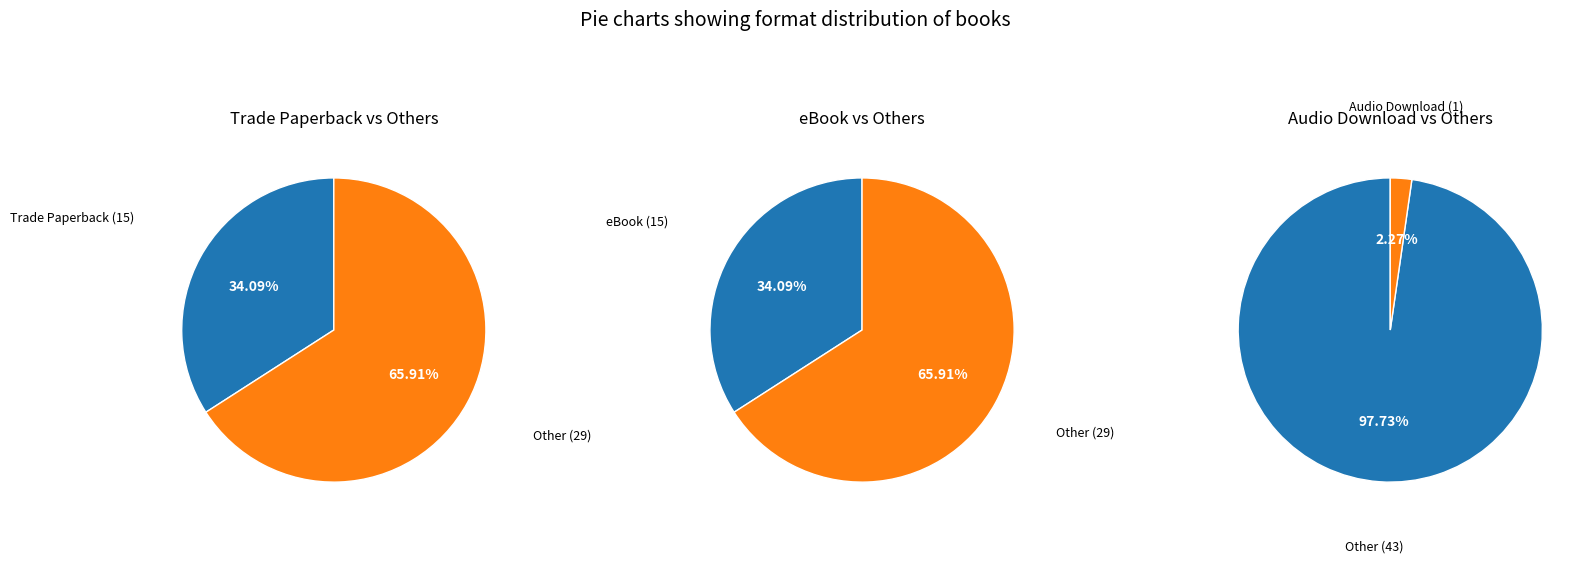

How many segments does this pie chart have?

4